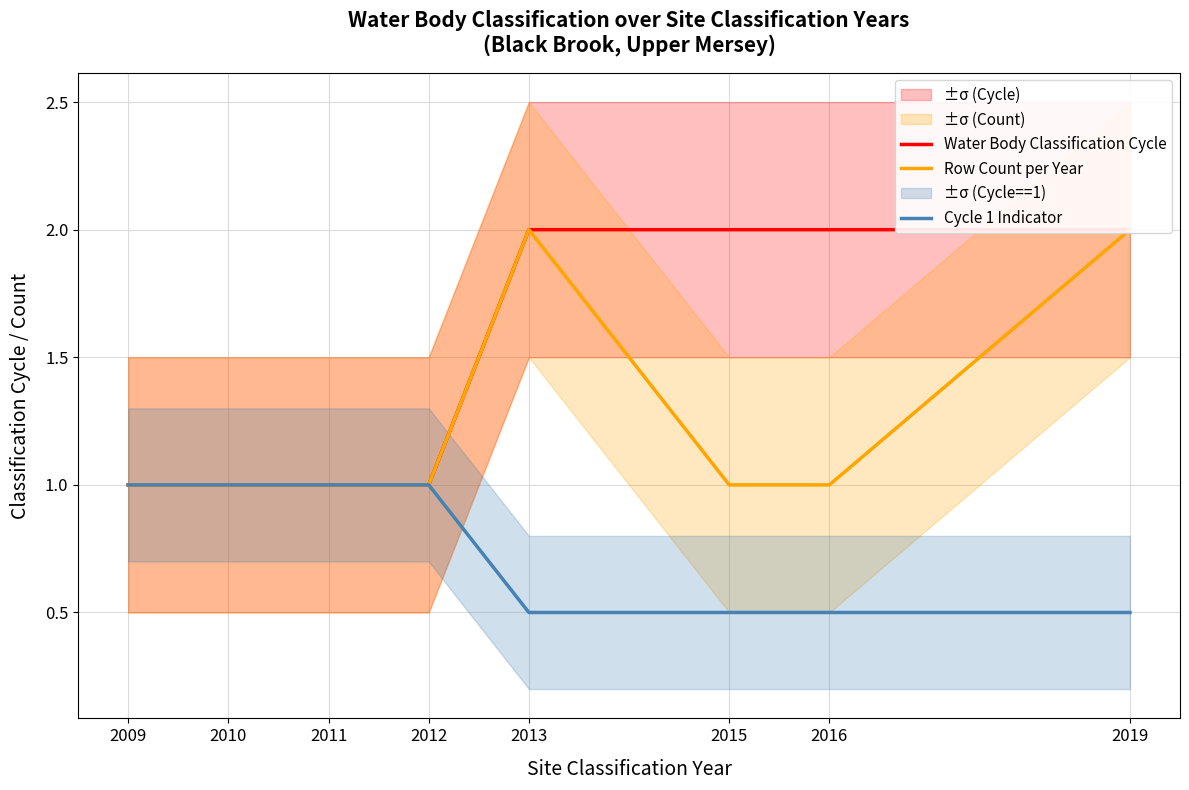

True or false: Water Body Classification Cycle has more than 2 interior local peaks.

False